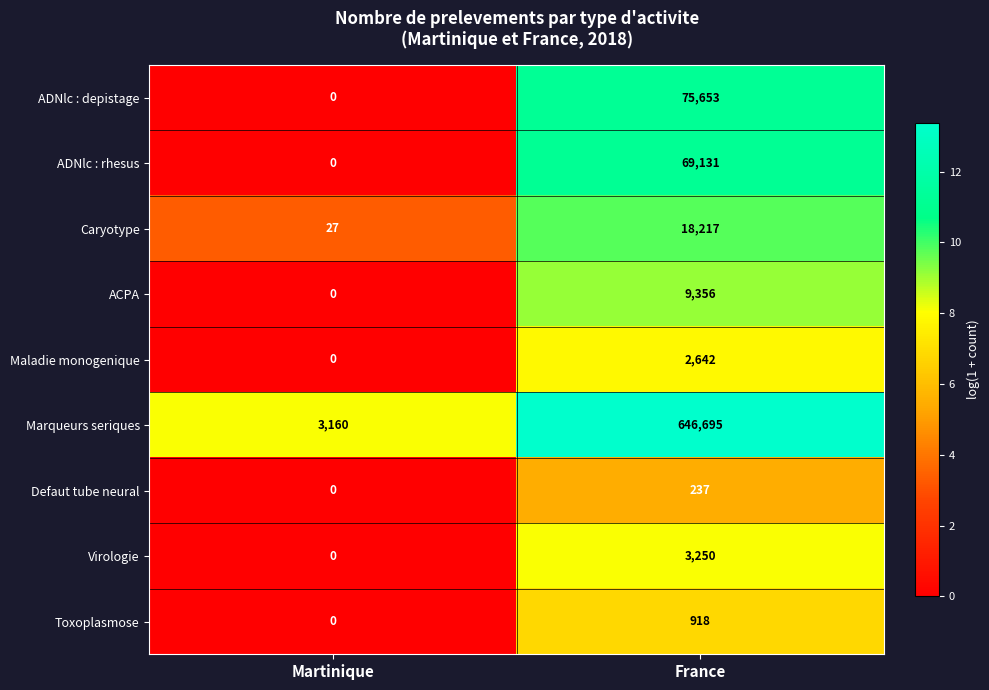

The Virologie series shows 2115 at Martinique. True or false?

False